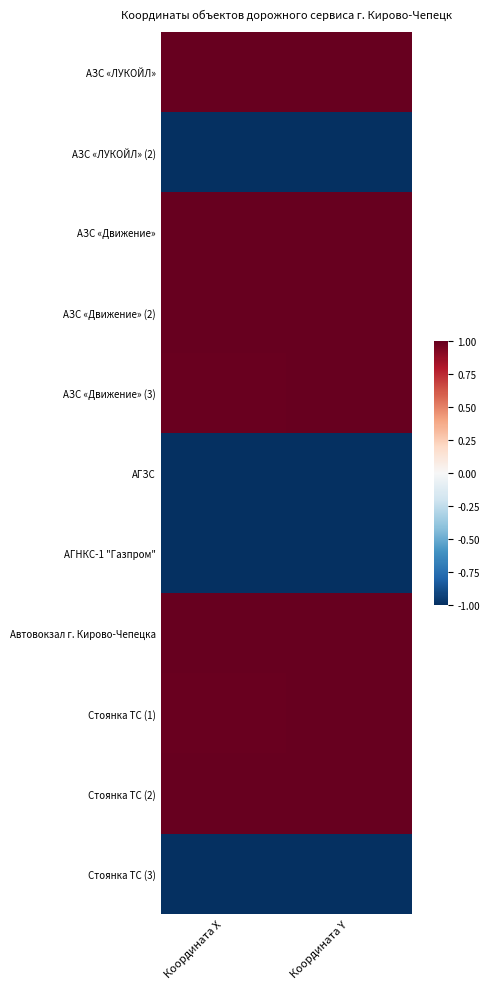

Rank the series at Координата Y from highest to lowest value.

АЗС «Движение» (2), Стоянка ТС (2), Стоянка ТС (1), Автовокзал г. Кирово-Чепецка, АЗС «Движение», АЗС «ЛУКОЙЛ», АЗС «Движение» (3), Стоянка ТС (3), АГЗС, АЗС «ЛУКОЙЛ» (2), АГНКС-1 "Газпром"